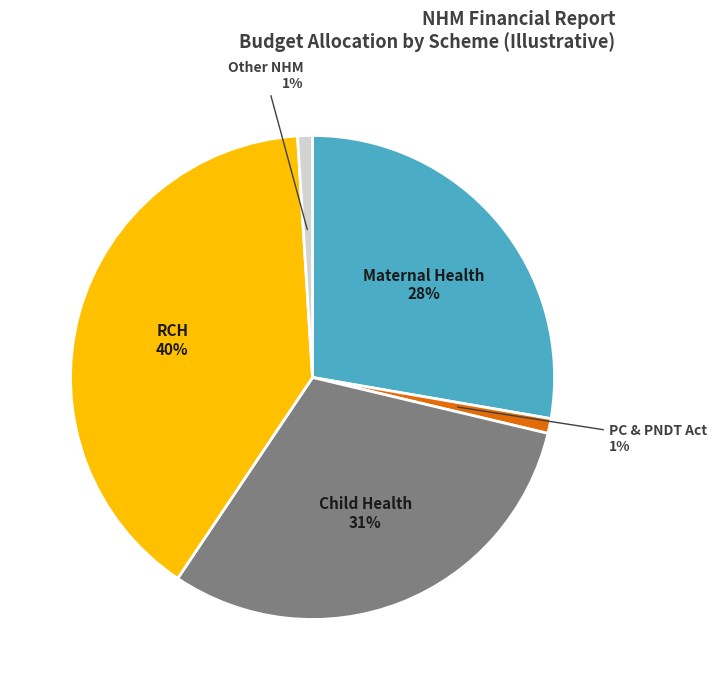

How many slices are in this pie chart?

5